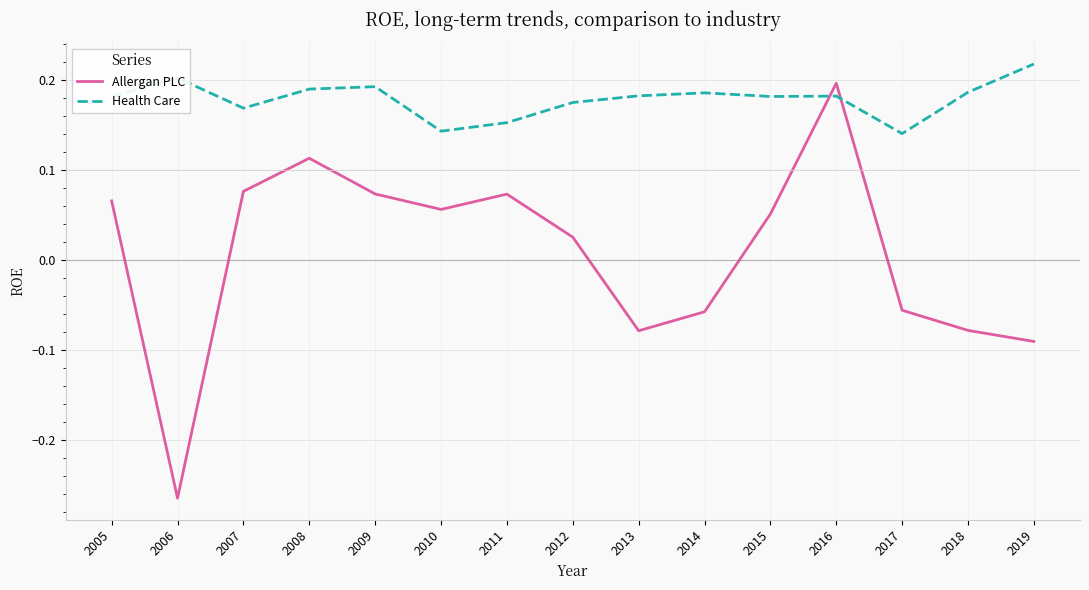

The Health Care series shows 0.1 at 2008. True or false?

False